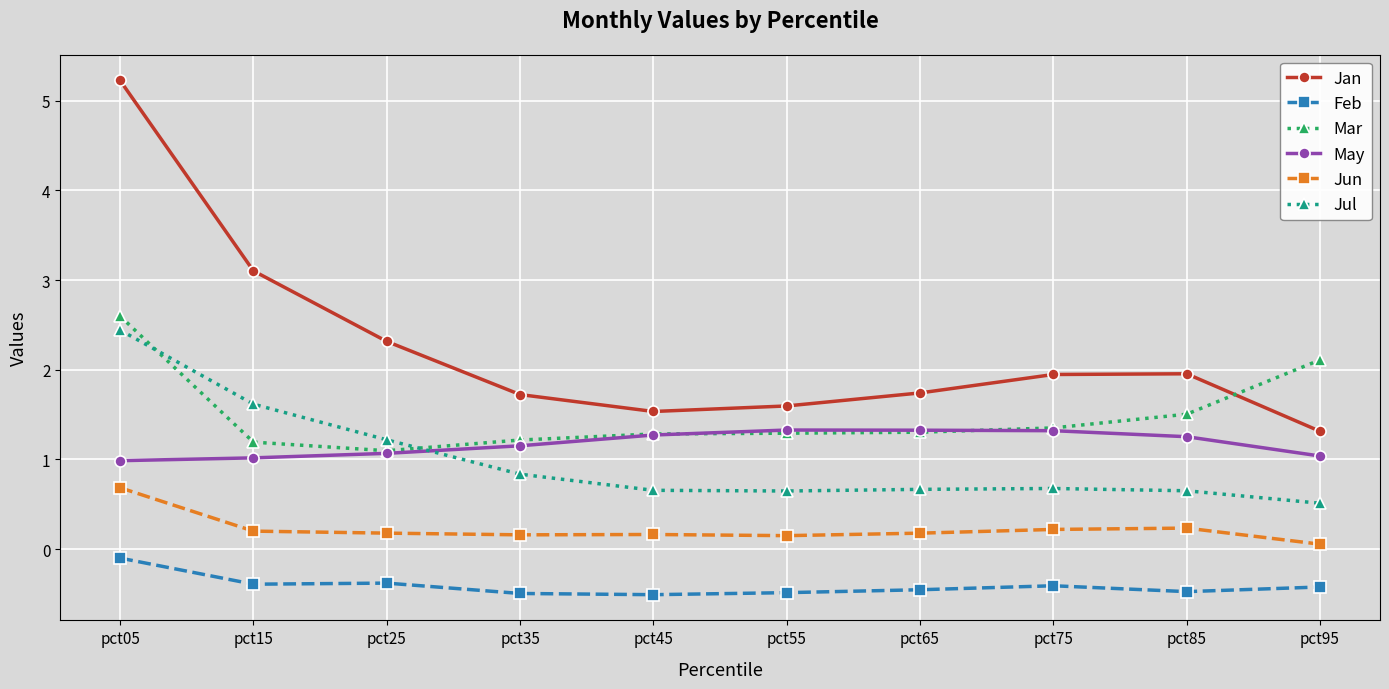

Is the value of Feb at pct35 greater than the value of Mar at pct75?

No